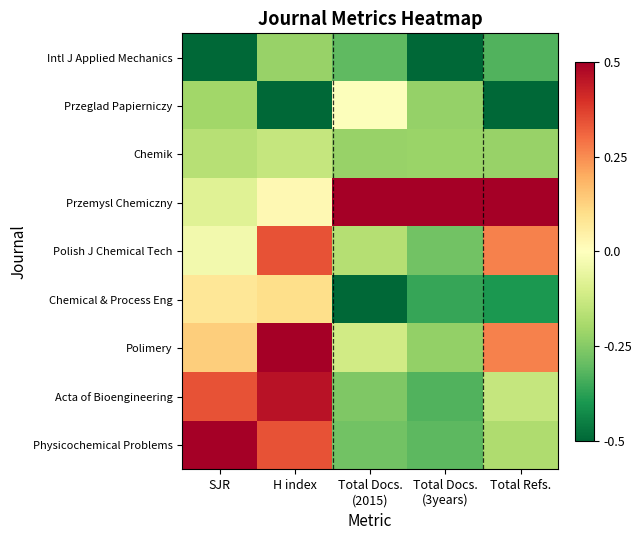

At which category is the sum across all series the highest?

H index